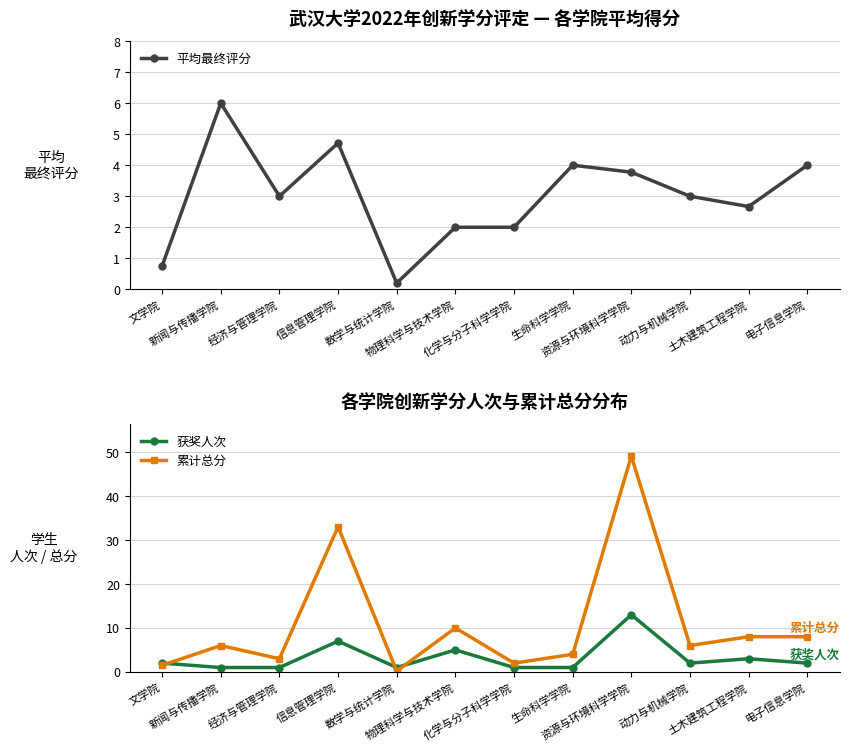

What is the average value of the 累计总分 series?

10.9